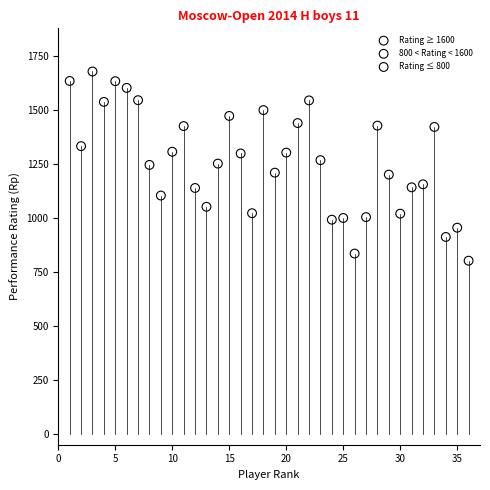

What are all the series names shown in the legend?

Rating ≥ 1600, 800 < Rating < 1600, Rating ≤ 800